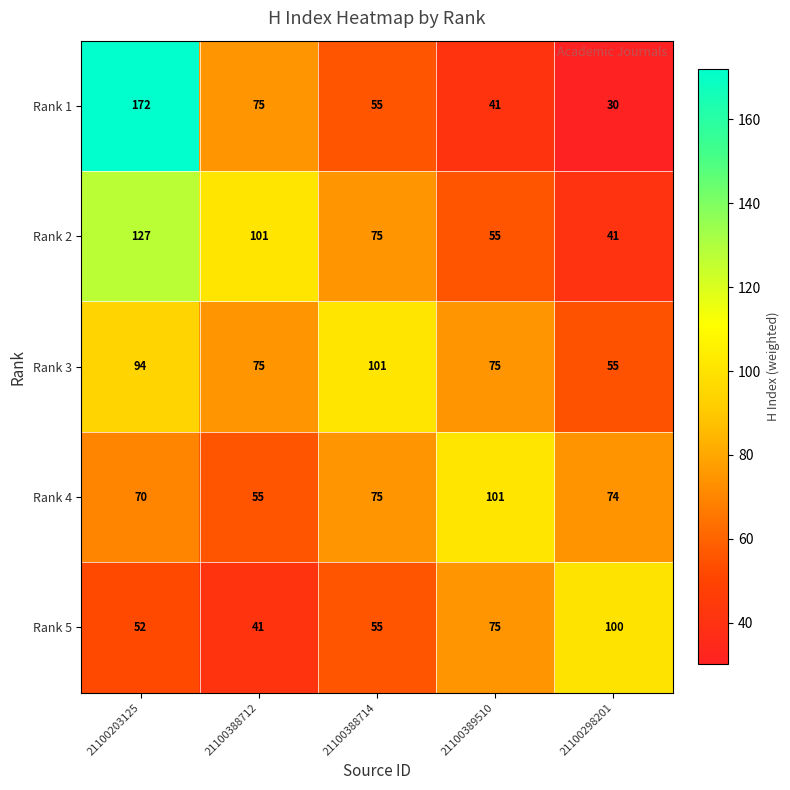

What is the difference between the highest and lowest values at 21100203125?

120